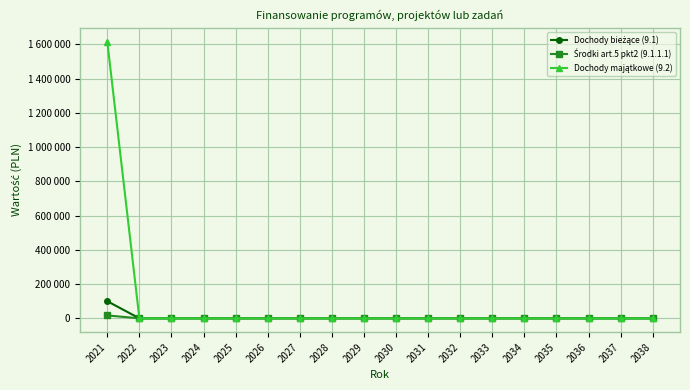

Reading left to right, what are all the values shown in this chart?

Dochody bieżące (9.1): 100000	0	0	0	0	0	0	0	0	0	0	0	0	0	0	0	0	0
Środki art.5 pkt2 (9.1.1.1): 17000	0	0	0	0	0	0	0	0	0	0	0	0	0	0	0	0	0
Dochody majątkowe (9.2): 1616059	0	0	0	0	0	0	0	0	0	0	0	0	0	0	0	0	0